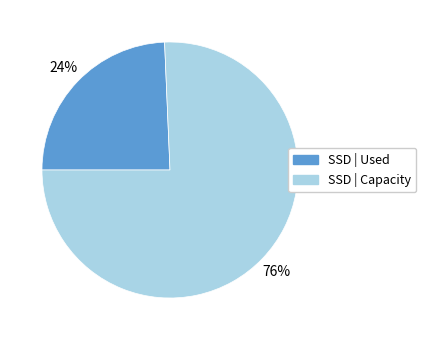

Combined, do SSD | Capacity and SSD | Used account for over 50%?

Yes